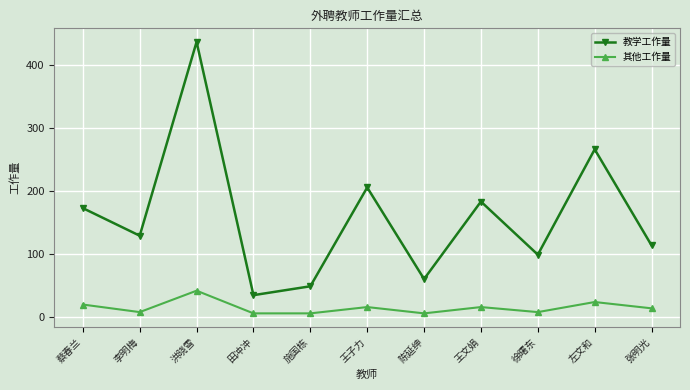

Which series has the widest spread of values?

教学工作量